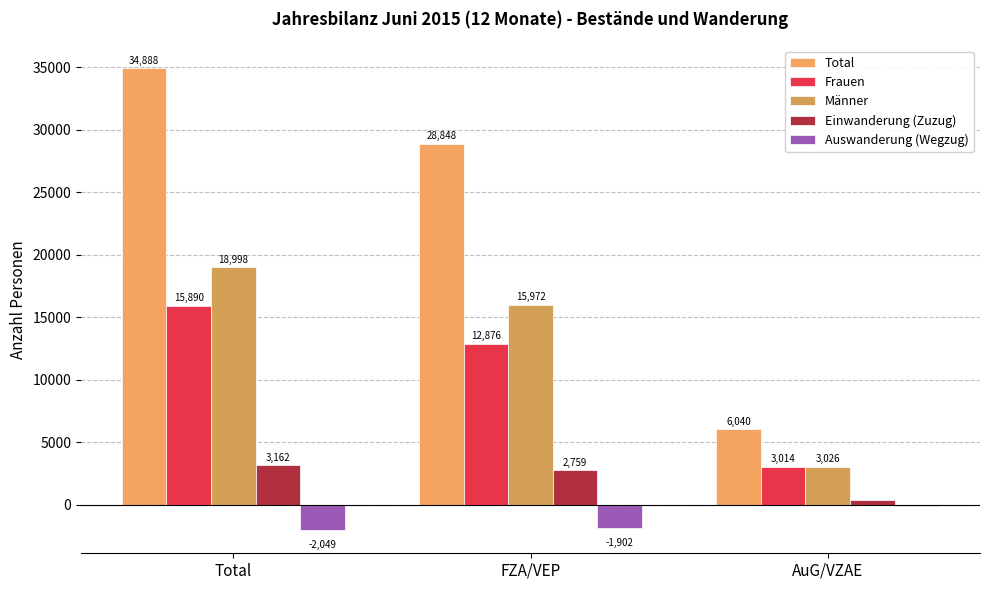

How many values in the Männer series are below 15972?

1